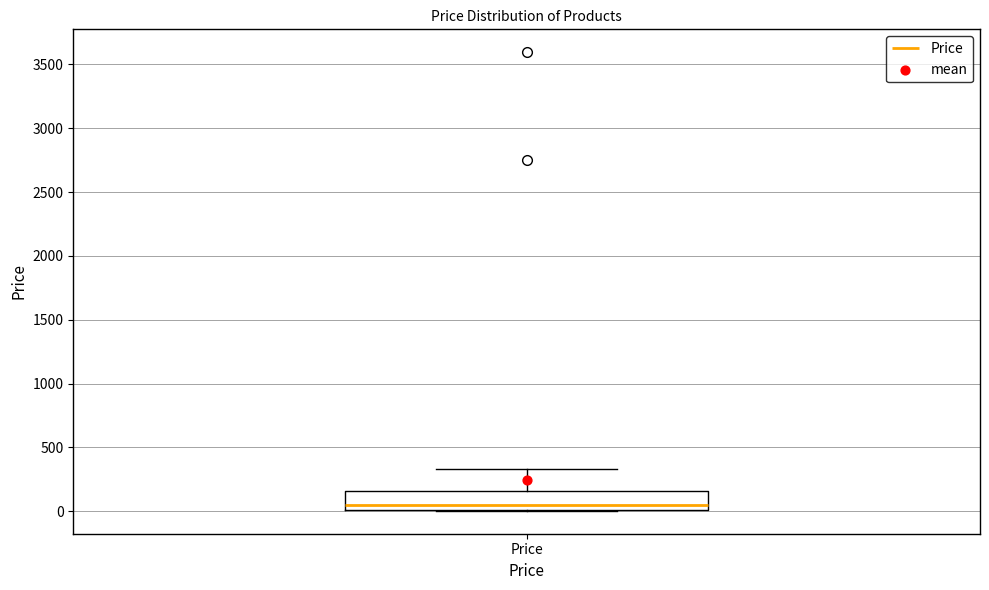

Transcribe this box plot: give where the median line is, the range the box spans, and where the two whiskers end, as read against the y-axis. The values are not printed on the chart, so give them approximately, as read against the axis.

median 50, box 0 to 150, whiskers 0 to 350